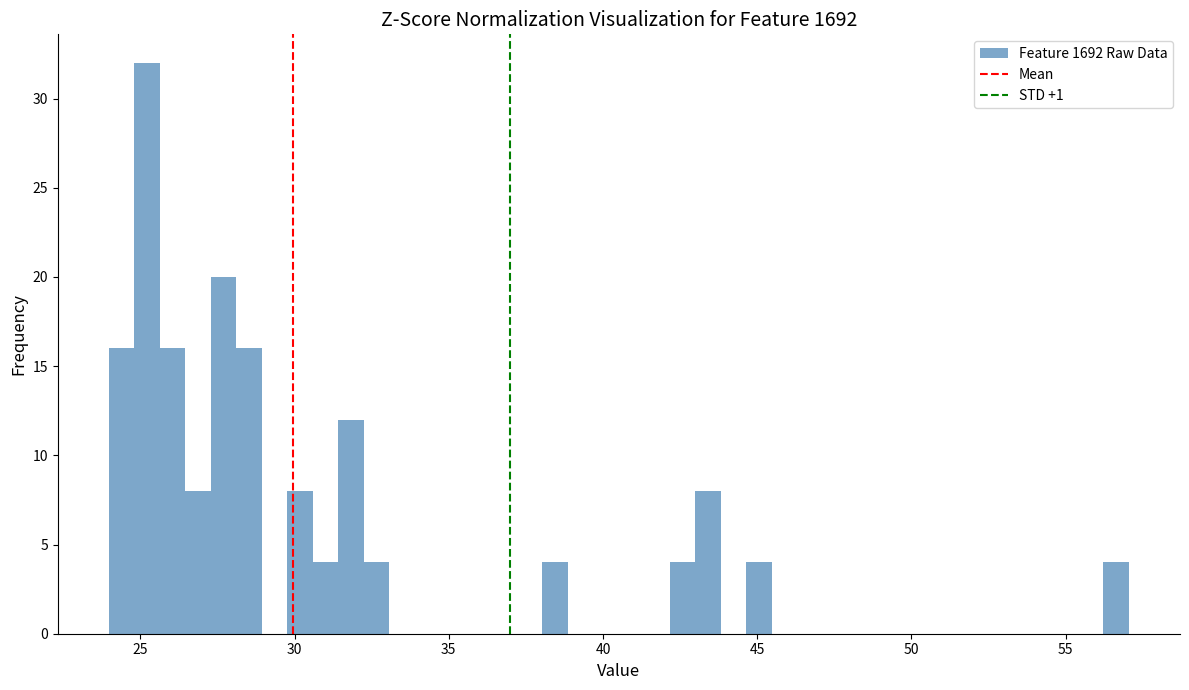

Around what value on the x-axis is the tallest bar? Give the approximate position of its centre, as read against the axis.

25.0